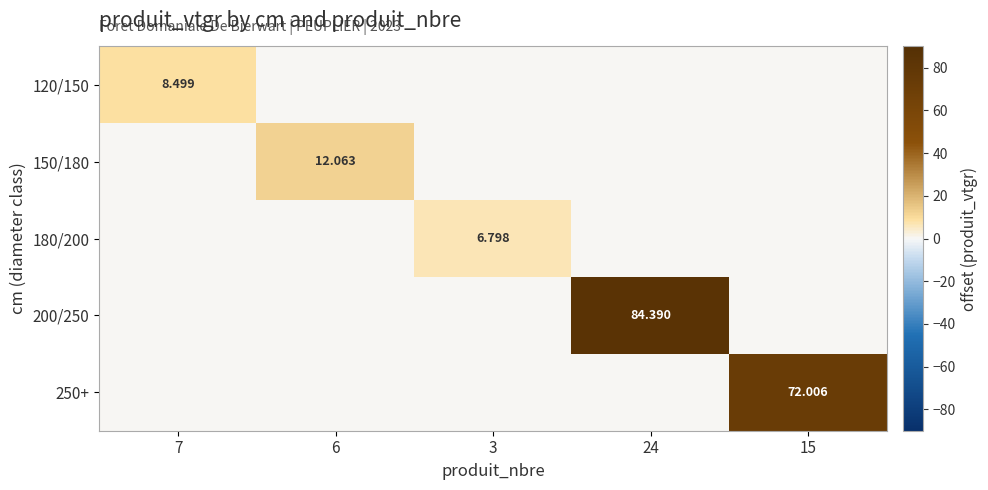

Which category has the lowest value in the 120/150 series?

6